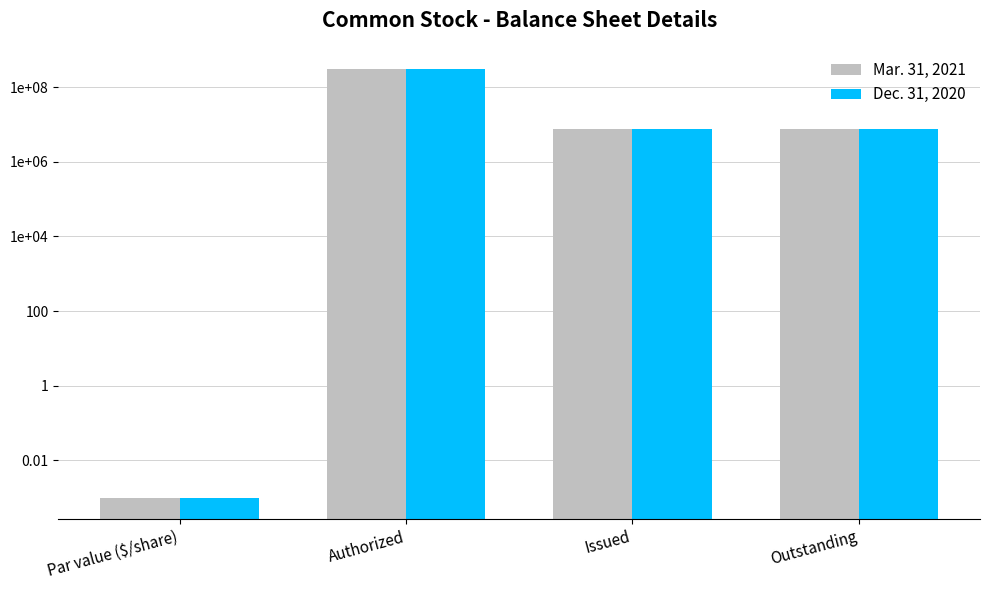

What is the highest value of the Mar. 31, 2021 series?

300000000.0